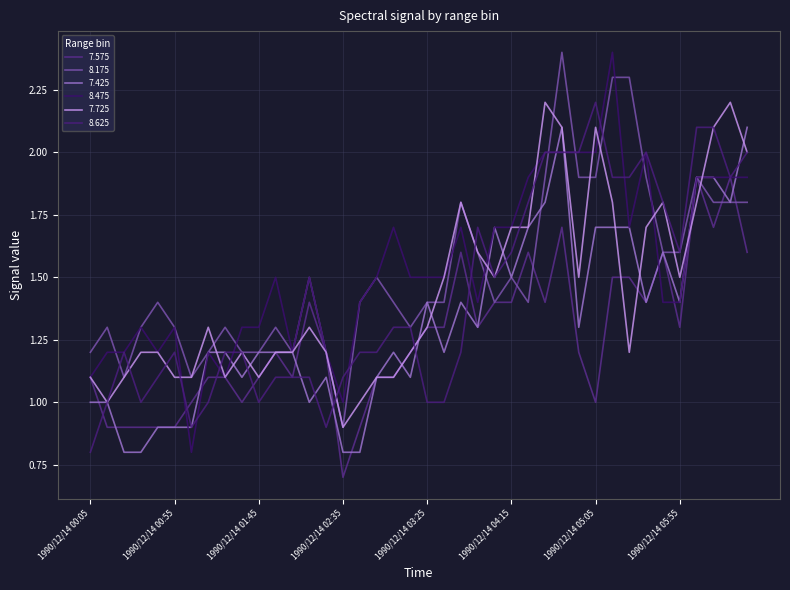

Which series ends up on top after the final intersection of 8.625 and 7.425?

7.425